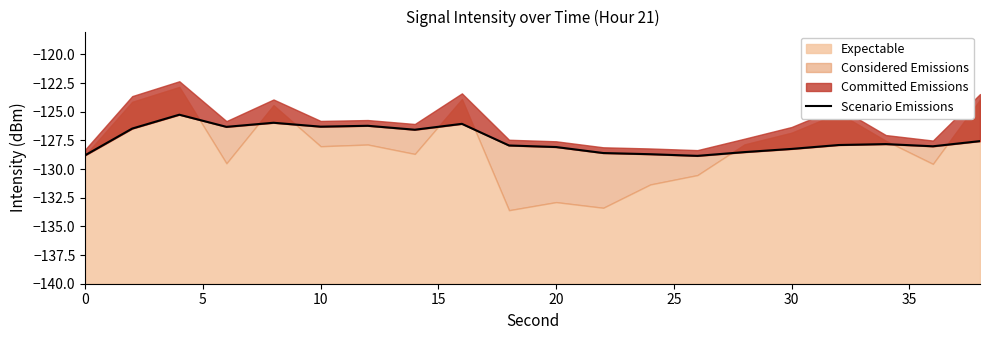

Reading left to right, what are all the values shown in this chart?

-128.8	-126.5	-125.3	-126.3	-126.0	-126.3	-126.2	-126.6	-126.1	-127.9	-128.1	-128.6	-128.7	-128.8	-128.5	-128.2	-127.9	-127.8	-128.0	-127.6